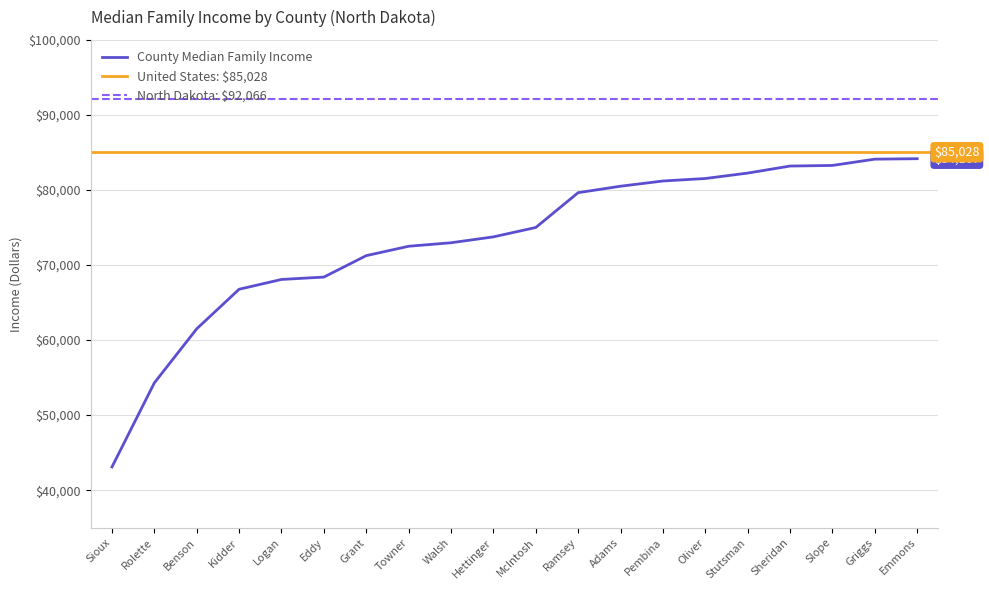

Between Kidder and Ramsey, which is larger?

Ramsey